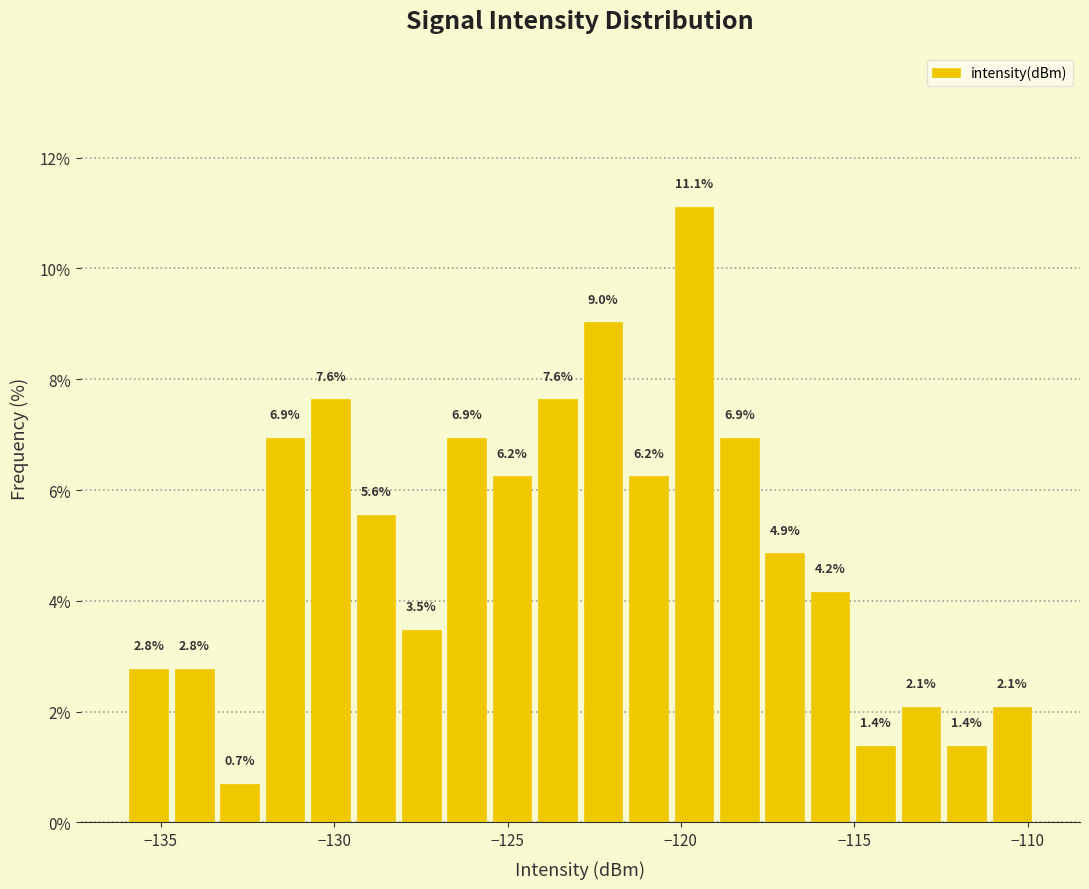

Read against the x-axis, roughly where is the centre of the tallest bar?

-119.5